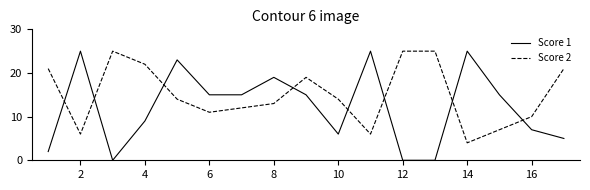

Rank the series by their average value, from lowest to highest.

Score 1, Score 2